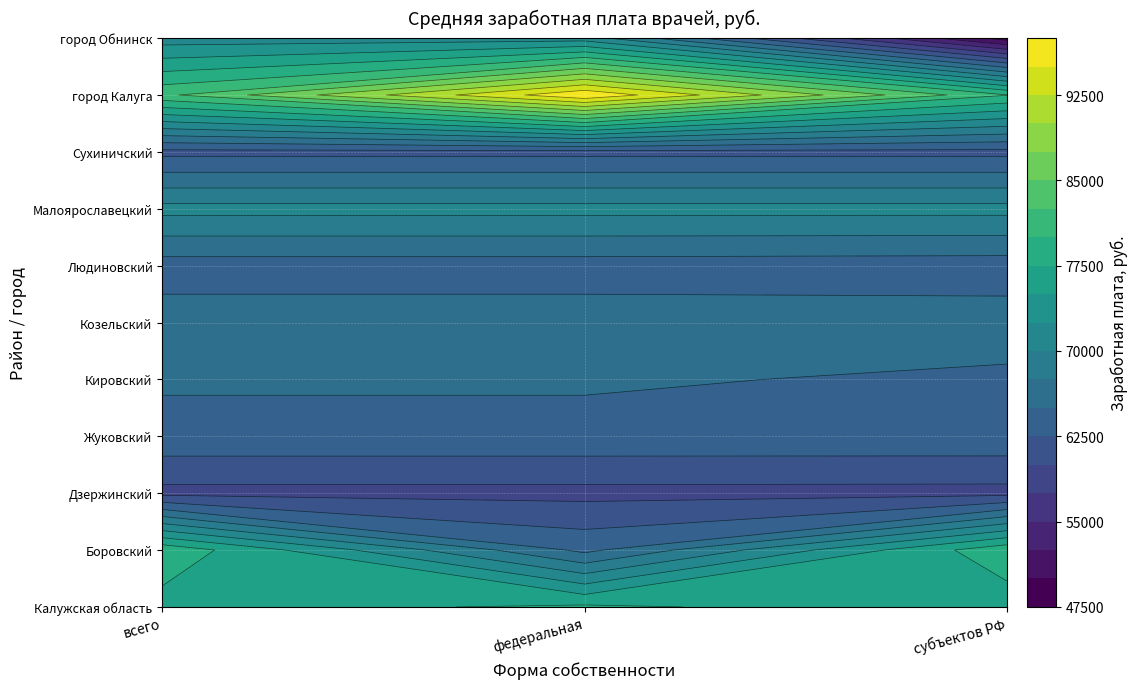

Which category has the lowest value across all series?

субъектов РФ